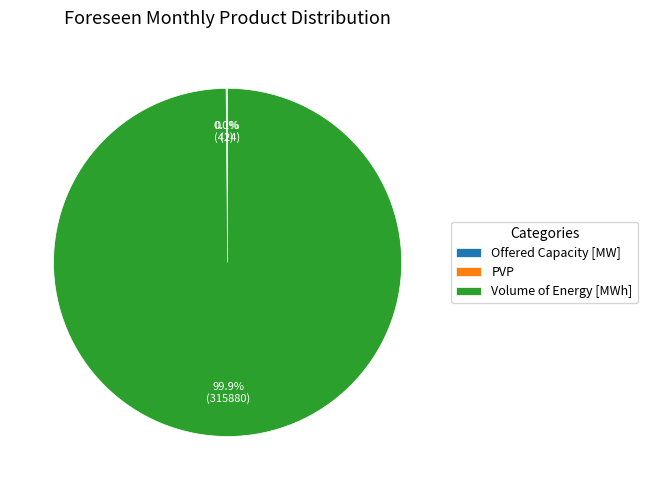

What is the largest slice in the pie chart?

Volume of Energy [MWh]